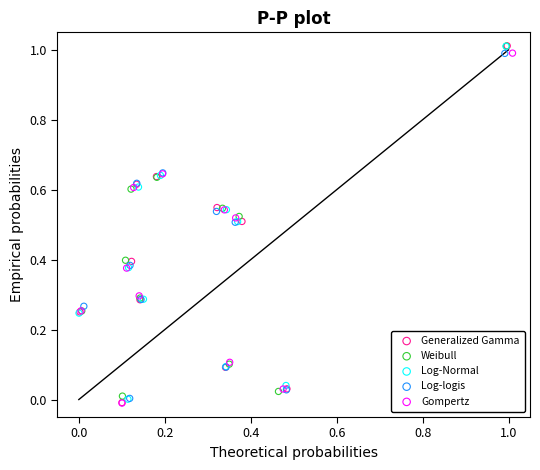

What are all the series names shown in the legend?

Generalized Gamma, Weibull, Log-Normal, Log-logis, Gompertz